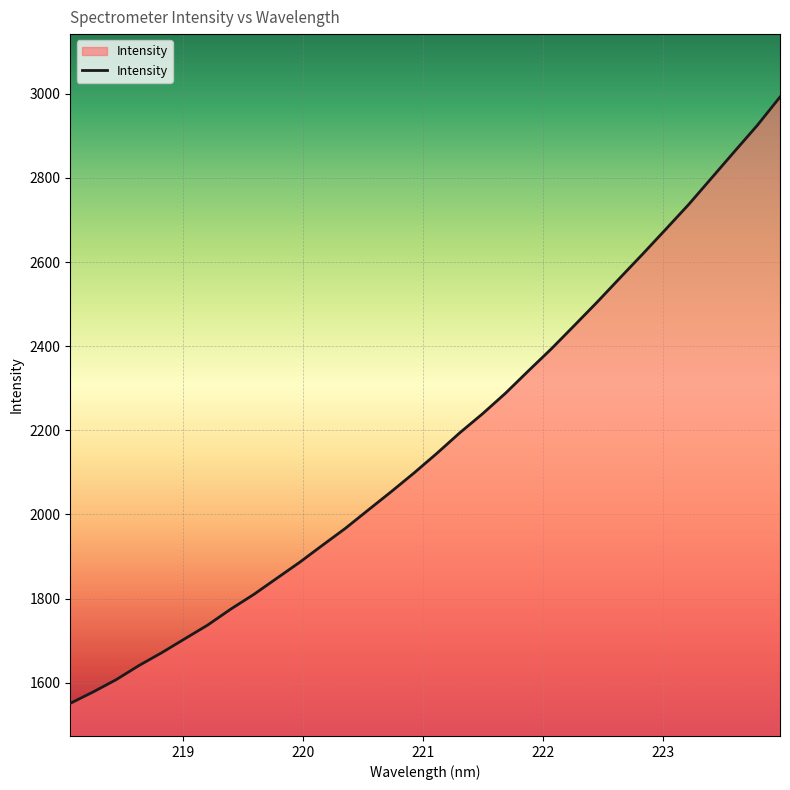

What is the smallest value displayed?

1550.8